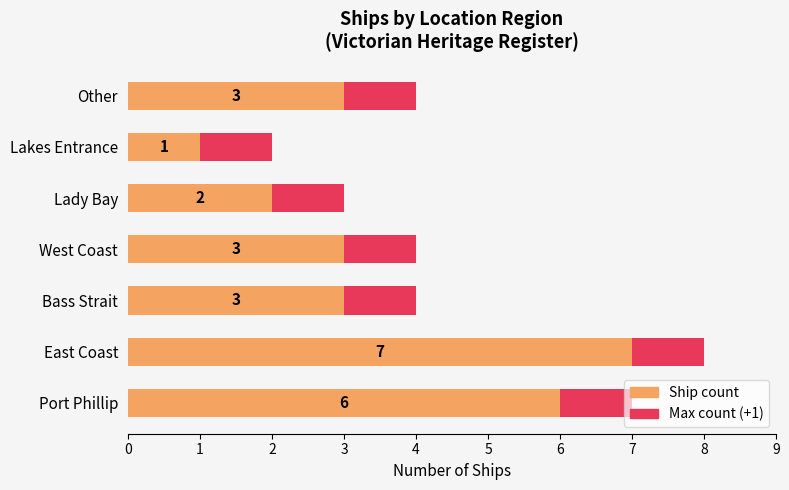

Between West Coast and Lakes Entrance, which is larger?

West Coast